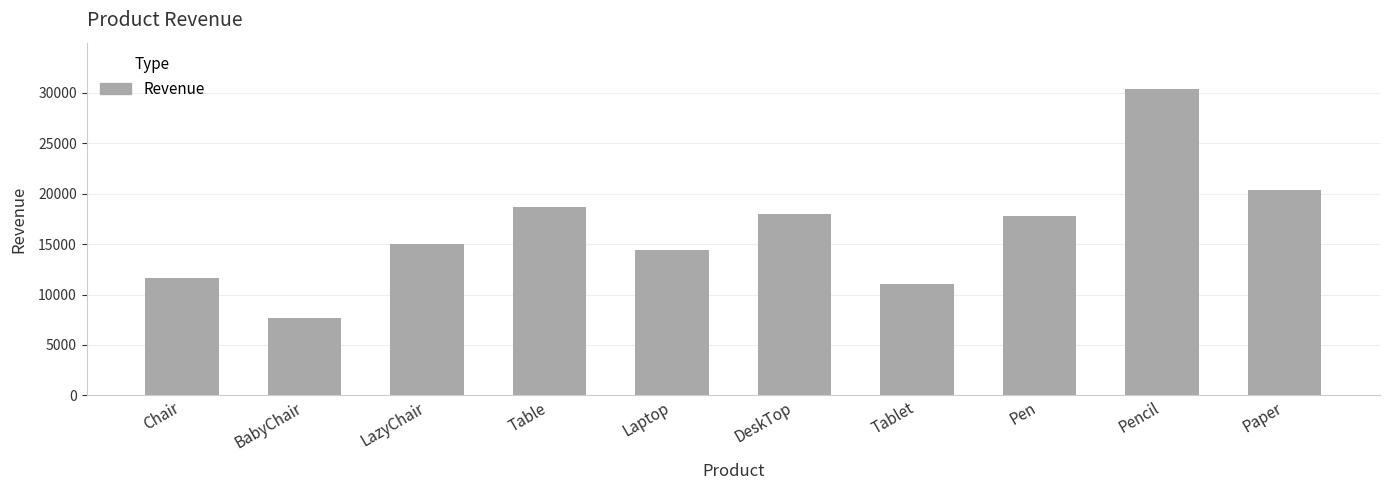

Where is the data nearest to the value 19058?

Table